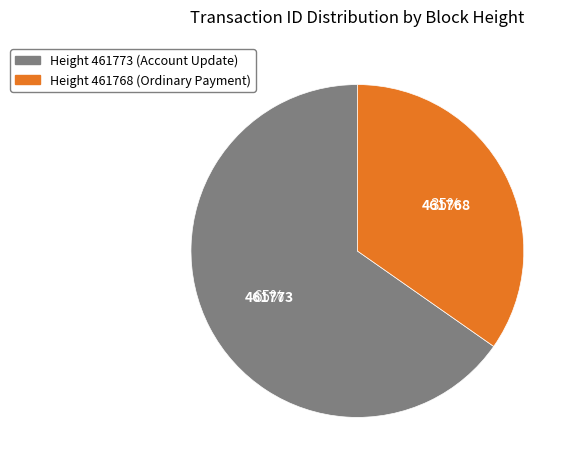

Is there a majority slice in this chart?

Yes